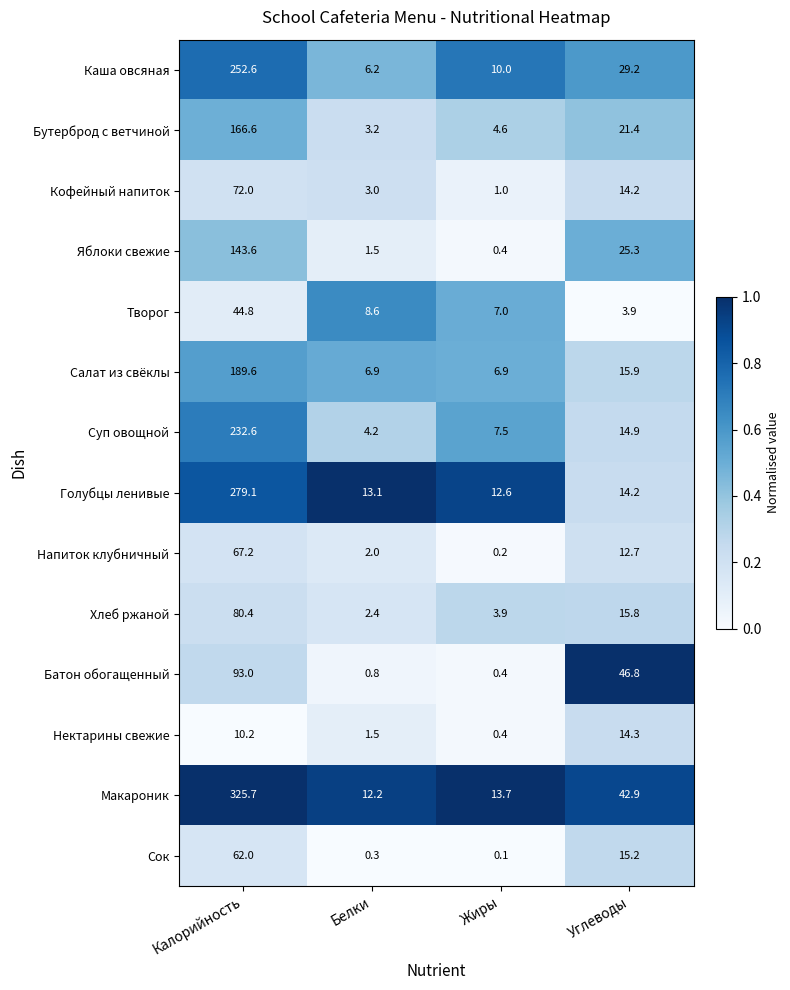

Which series has the widest spread of values?

Макароник